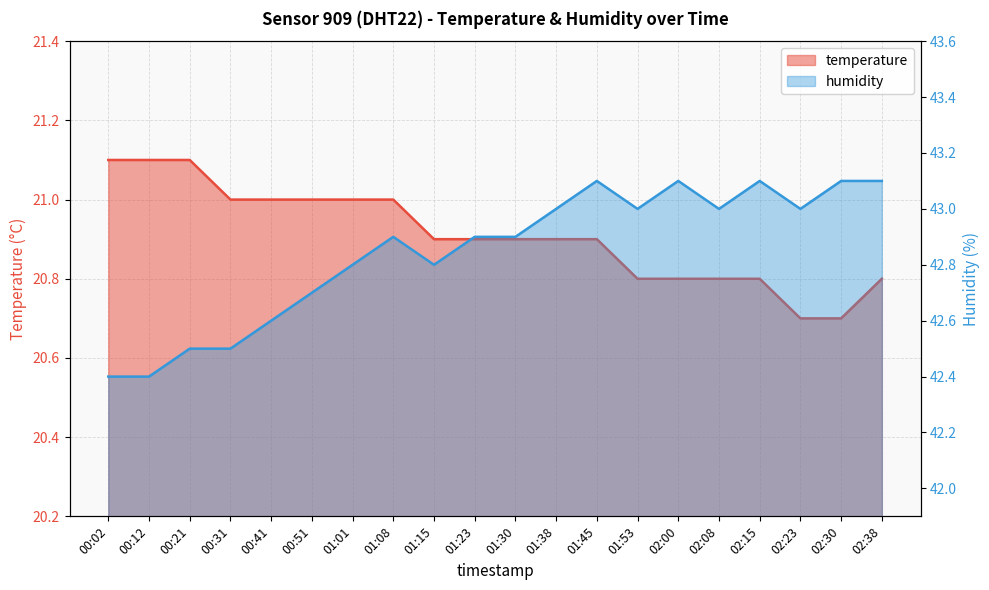

List the series in order of their overall mean, lowest first.

temperature, humidity